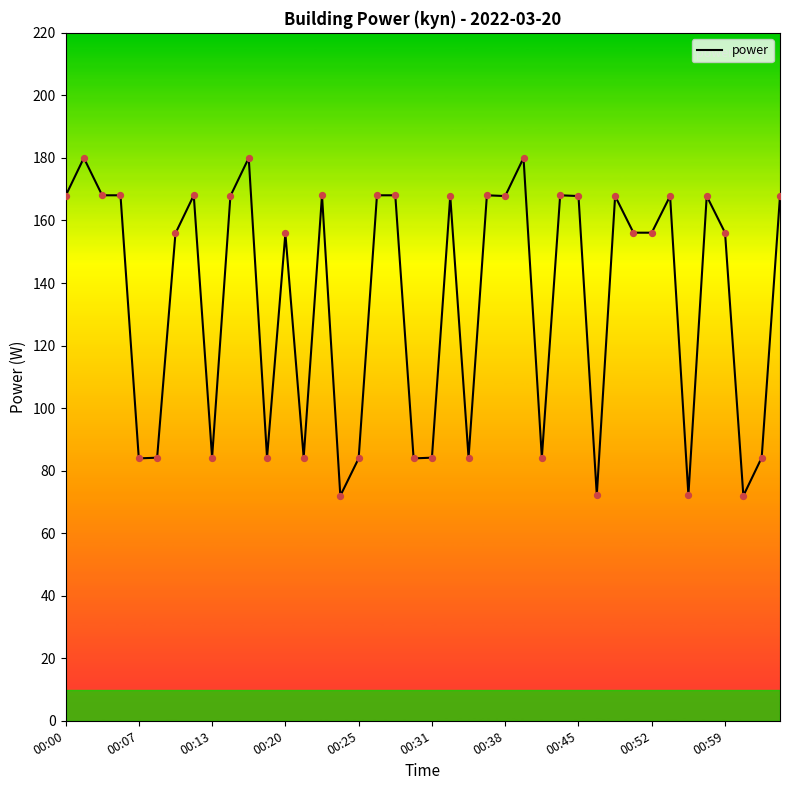

What is the greatest value displayed?

180.0